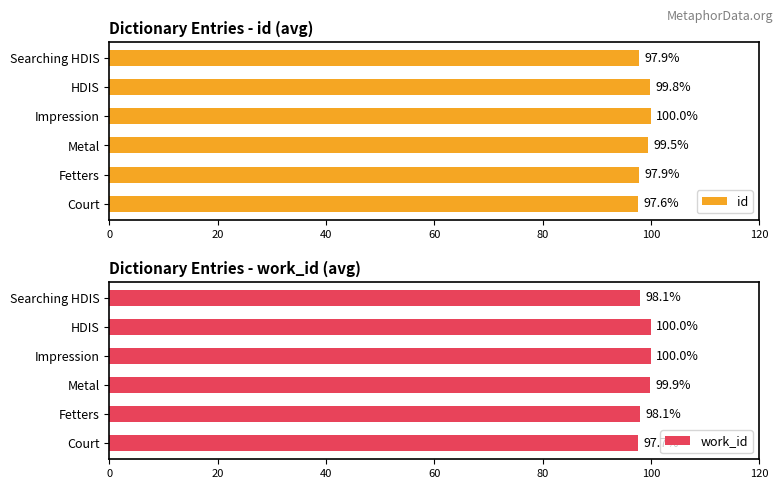

Count the id values in the range 97 to 99.

3